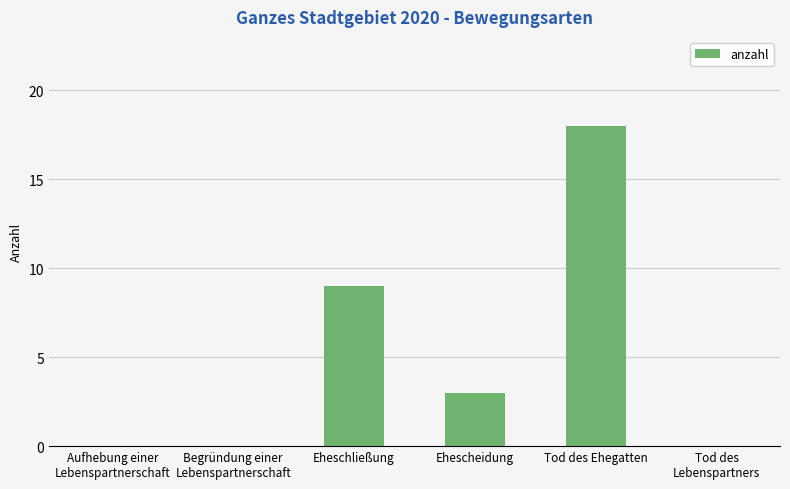

What value does the data have at Tod des Ehegatten, to the nearest 10?

20